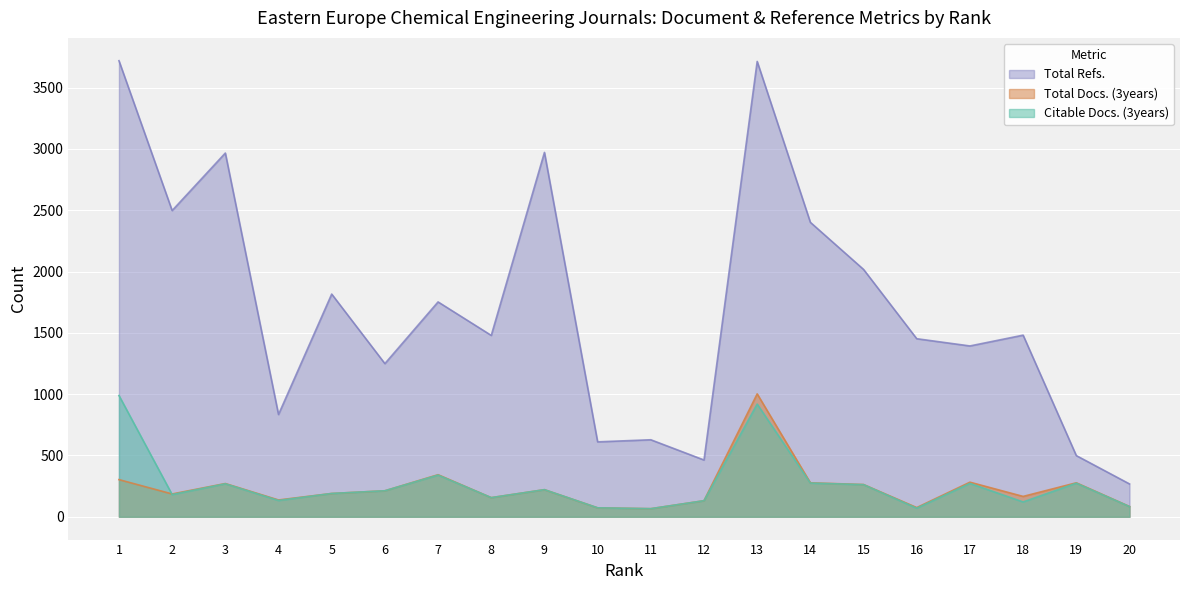

Reading left to right, extract all data points from this chart.

Citable Docs. (3years): 989	181	269	133	190	212	340	156	221	73	66	131	919	275	262	70	272	121	274	83
Total Docs. (3years): 303	186	271	137	190	212	343	156	221	73	66	131	1002	277	263	75	282	166	277	84
Total Refs.: 3719	2497	2966	834	1816	1249	1752	1479	2971	611	628	463	3713	2401	2017	1452	1393	1481	499	268